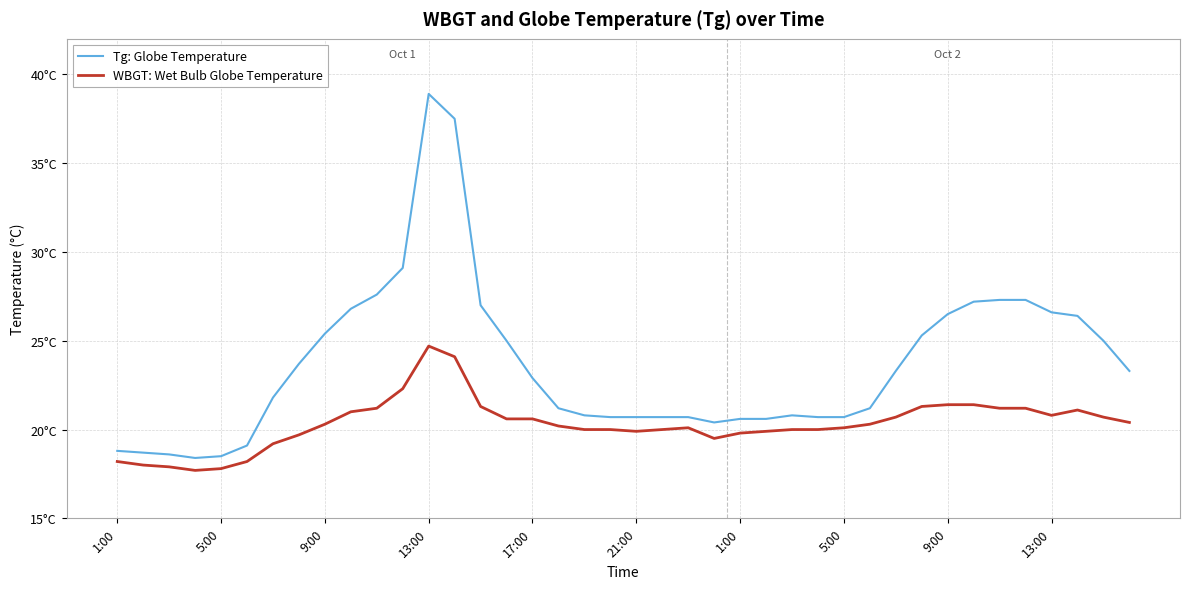

True or false: Tg: Globe Temperature and WBGT: Wet Bulb Globe Temperature cross at least once.

False